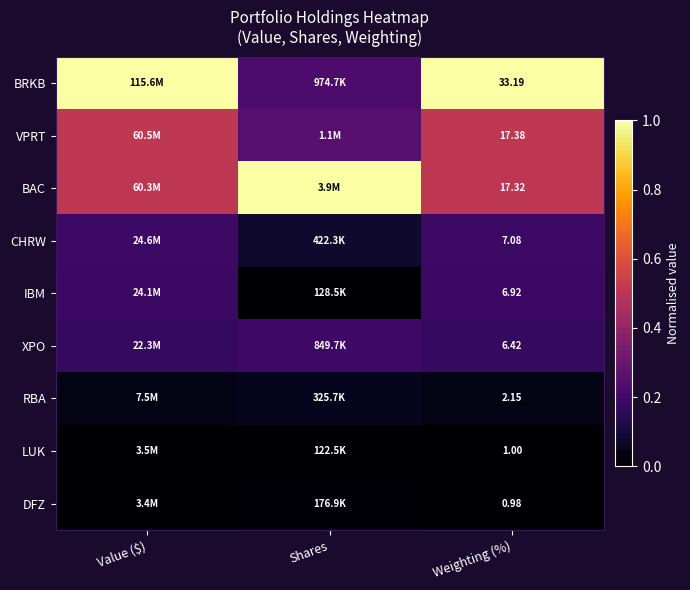

What is the difference between the highest and lowest values at Value ($)?

1.0